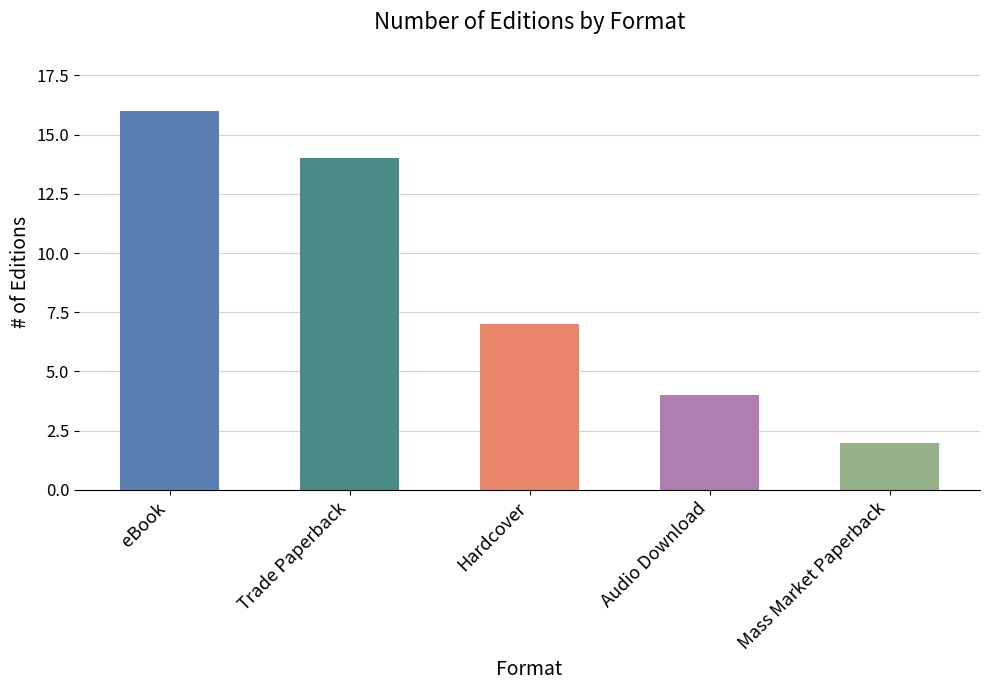

Between Mass Market Paperback and eBook, which is larger?

eBook